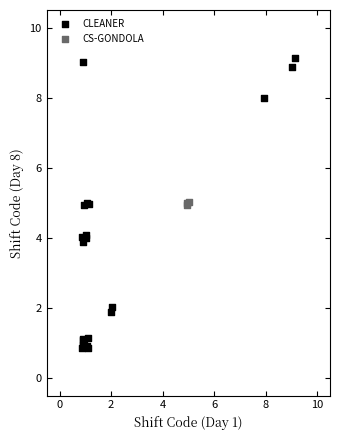

Which series contains the lowest Y value?

CLEANER